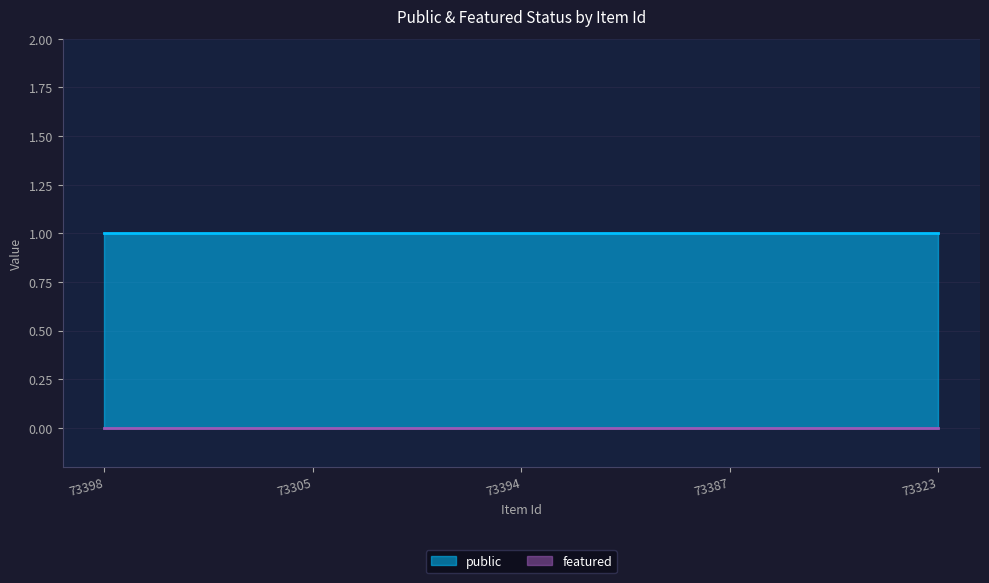

What is the sum of the public values at 73394 and 73323?

2